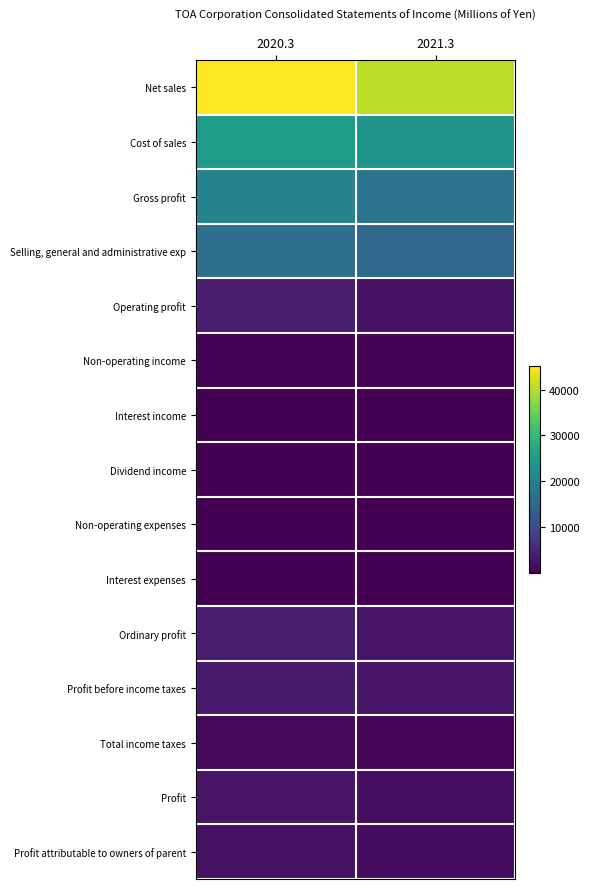

What is the maximum value shown in the chart?

45068